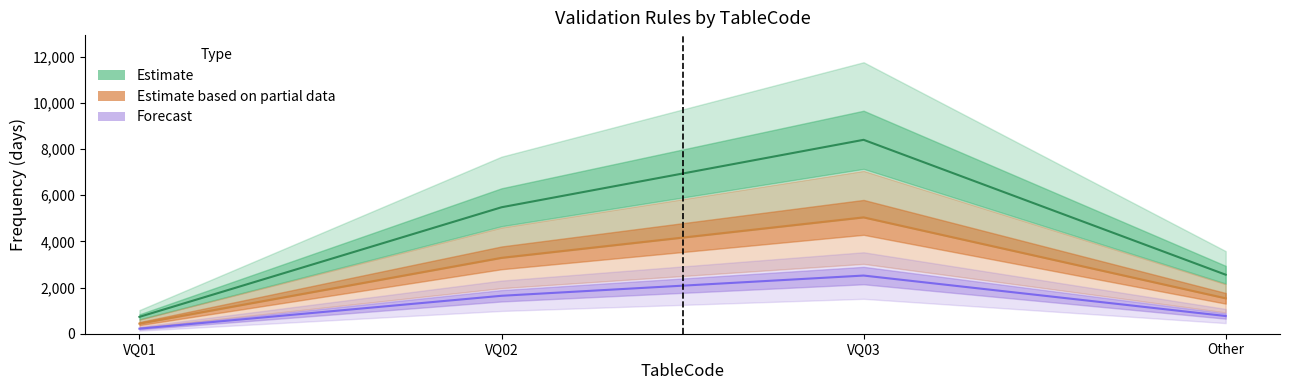

Which series has the widest spread of values?

Estimate